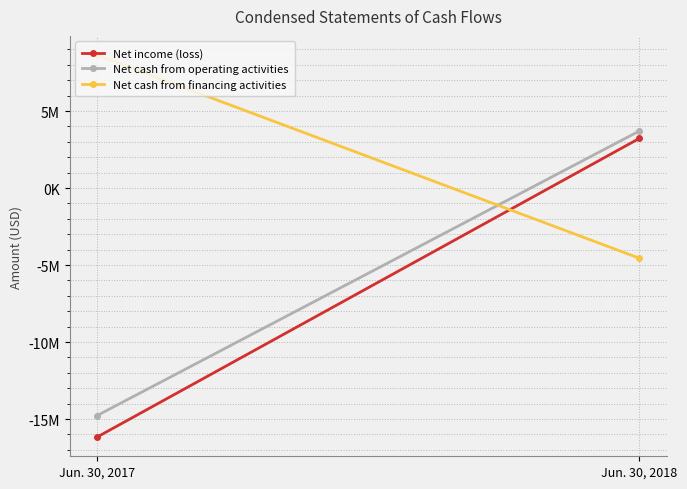

At which label does Net cash from financing activities reach its minimum?

Jun. 30, 2018